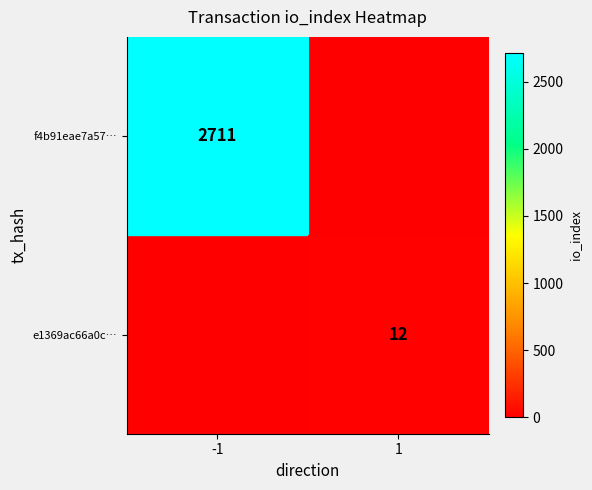

Is it true that f4b91eae7a57… equals 3853 at -1?

False